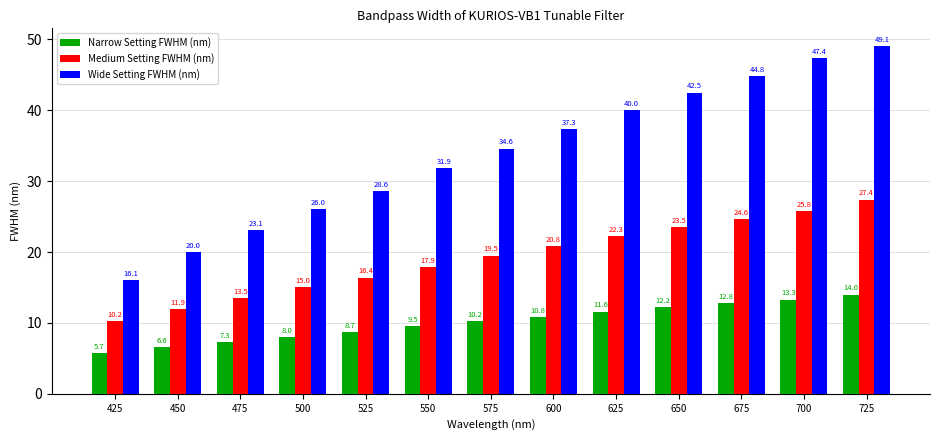

What is the minimum value shown in the chart?

5.7